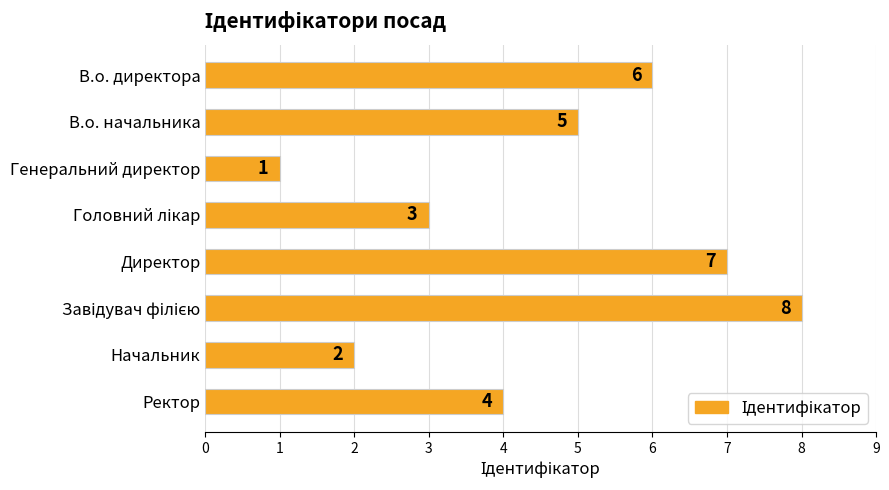

What is the difference between the values at В.о. начальника and Начальник?

3